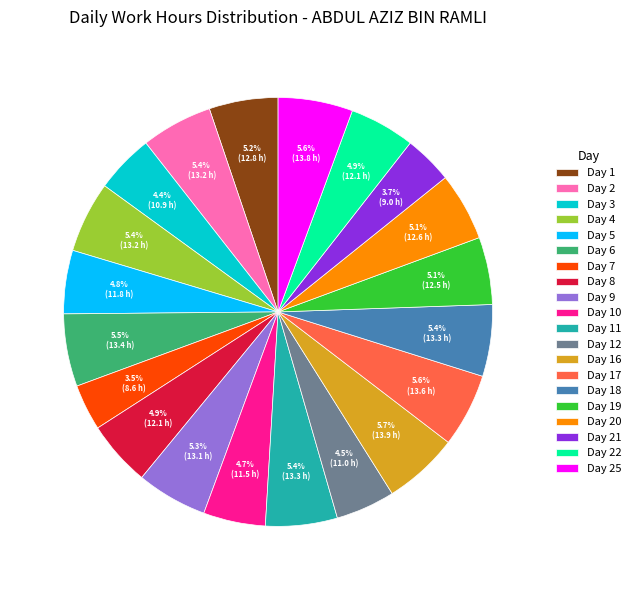

To the nearest percent, what is the difference between the largest and smallest slice percentages?

2%